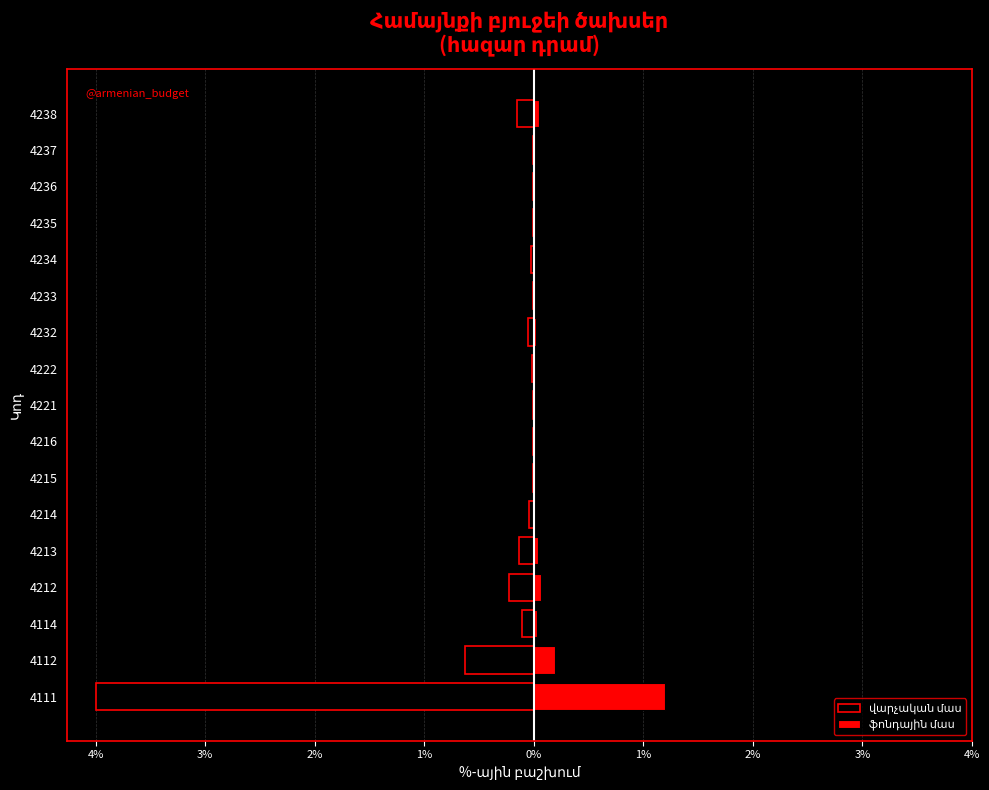

Does the chart contain stacked bars?

No